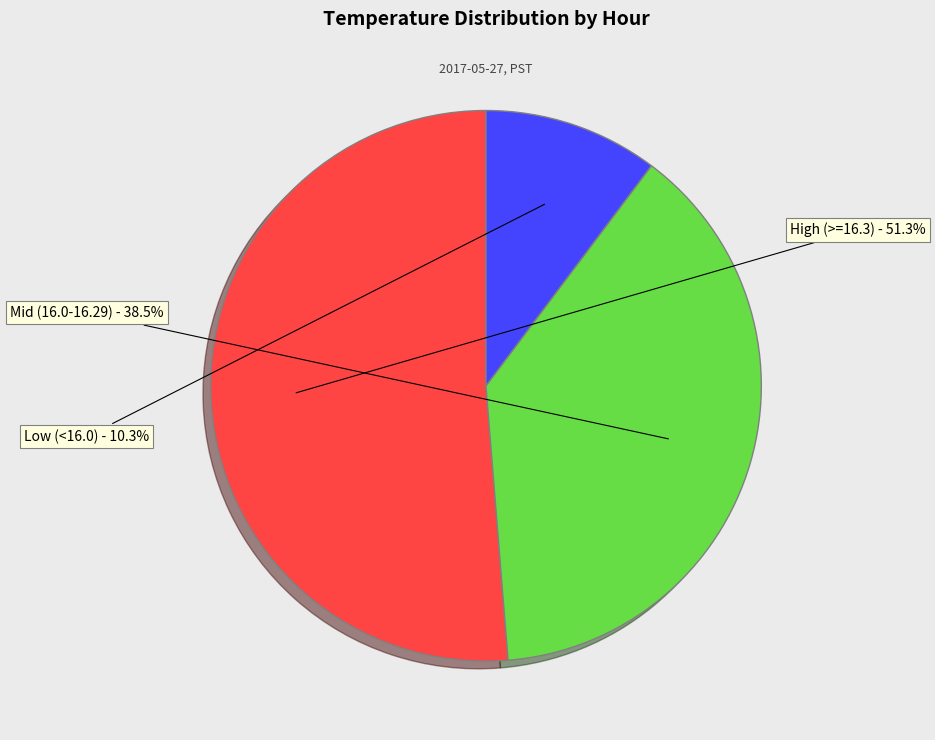

How many segments does this pie chart have?

3